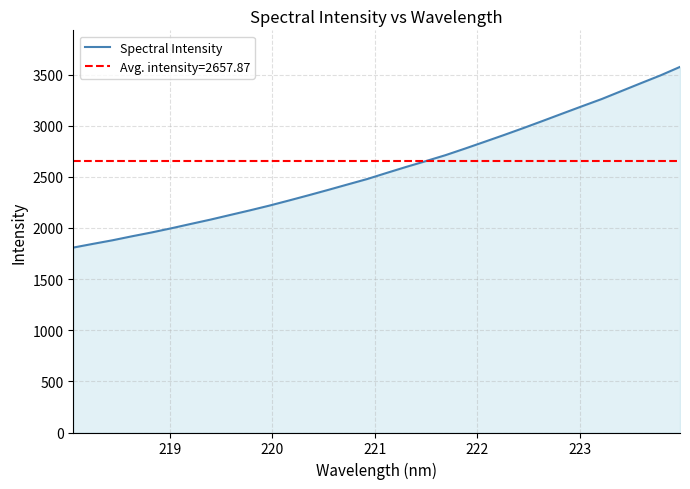

True or false: the data has more than 1 interior local peaks.

False